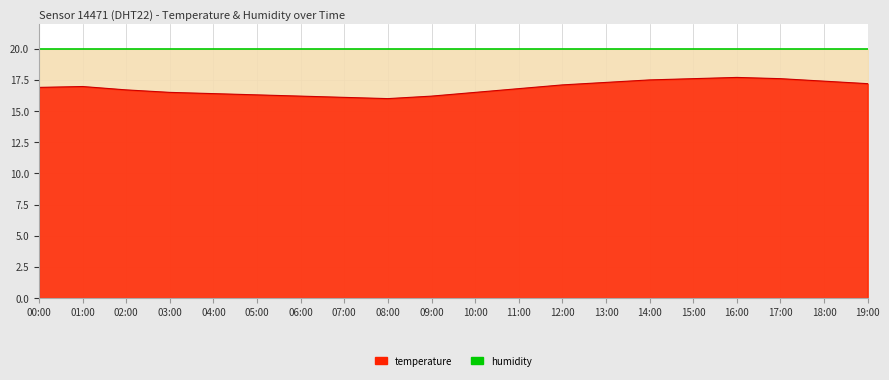

Does the chart have visible grid lines?

Yes